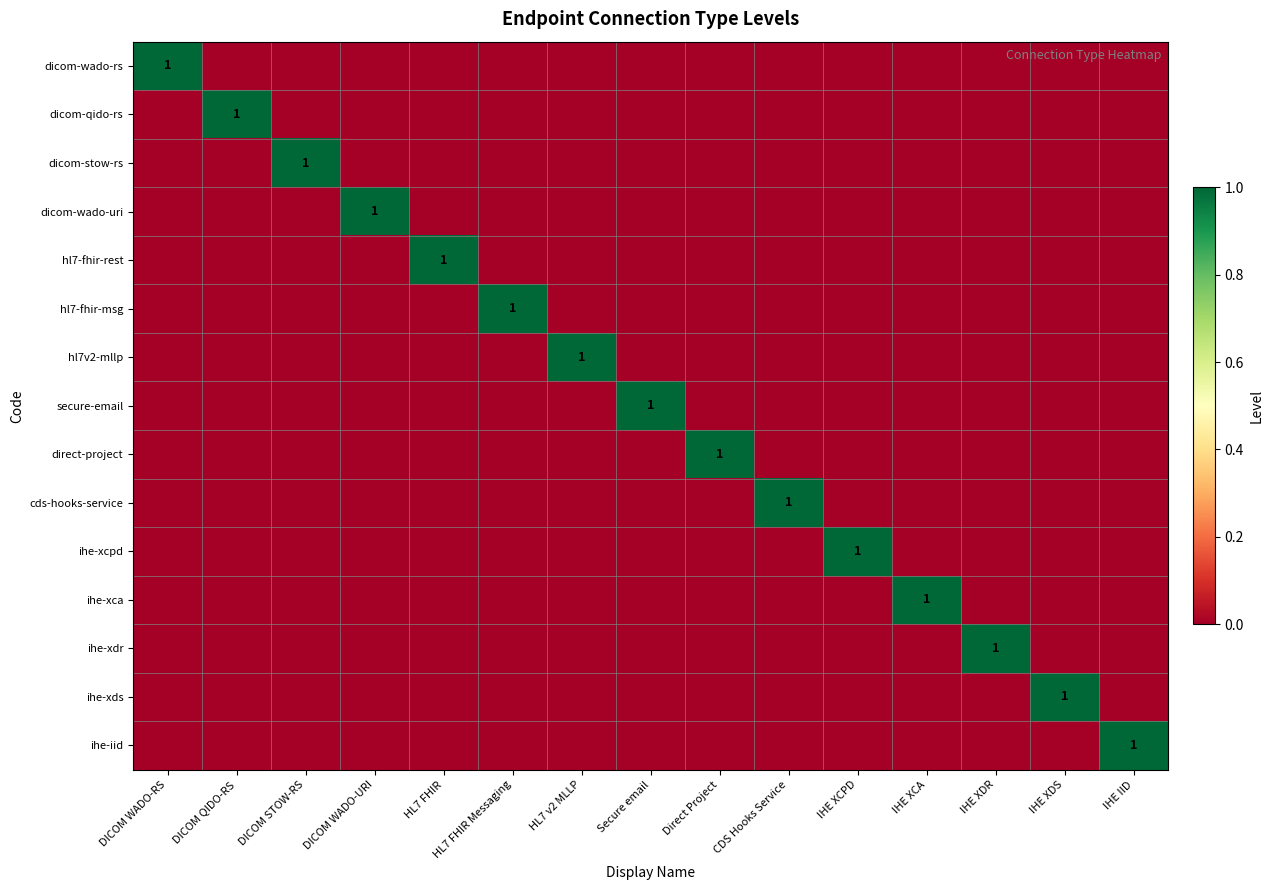

What is the difference between the highest and lowest values at HL7 FHIR?

1